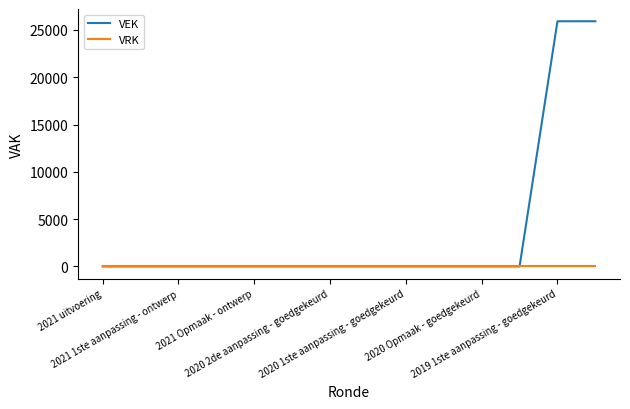

What is the maximum value for VEK?

25920